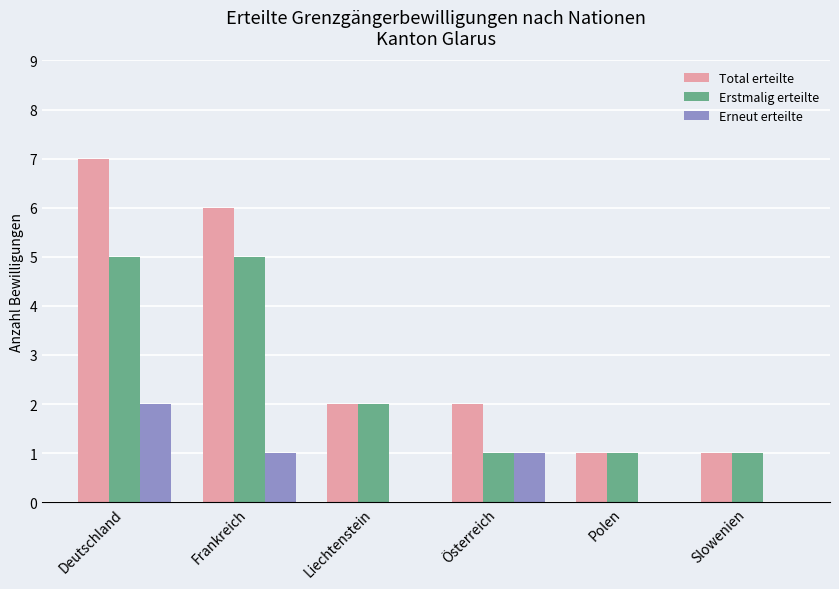

Is it true that Total erteilte equals 4 at Deutschland?

False